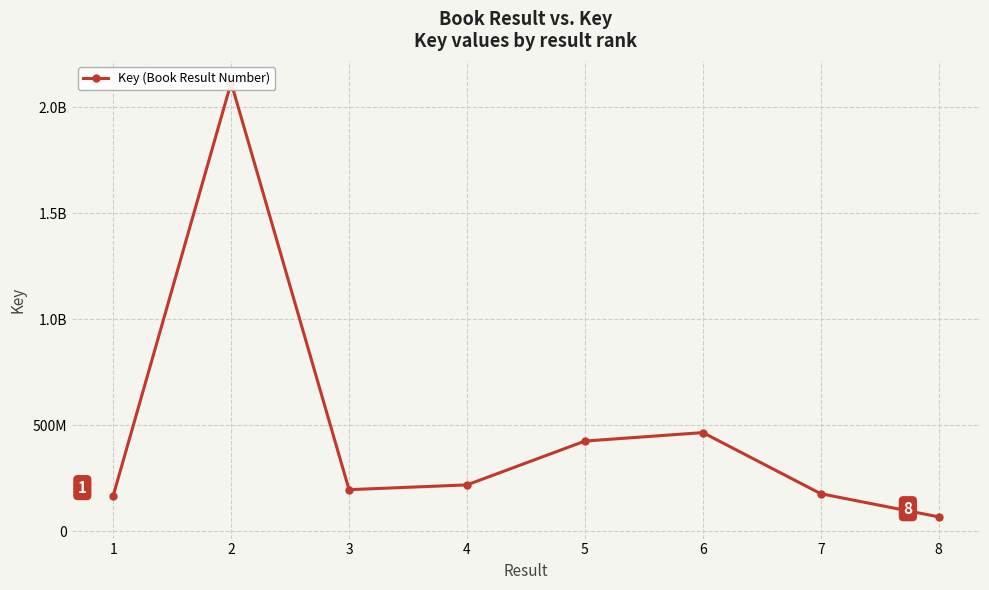

What is the difference between the values at 7 and 4?

41693638